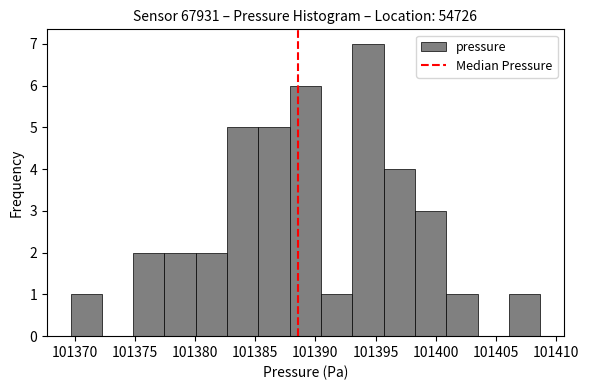

Reading left to right, list every bar in this chart as the range it spans on the x-axis followed by its height. Neither the bar edges nor the heights are printed on the chart, so give them approximately, as read against the axes.

101369.5 to 101372.5: 1
101372.5 to 101375.0: 0
101375.0 to 101377.5: 2
101377.5 to 101380.0: 2
101380.0 to 101382.5: 2
101382.5 to 101385.5: 5
101385.5 to 101388.0: 5
101388.0 to 101390.5: 6
101390.5 to 101393.0: 1
101393.0 to 101395.5: 7
101395.5 to 101398.5: 4
101398.5 to 101401.0: 3
101401.0 to 101403.5: 1
101403.5 to 101406.0: 0
101406.0 to 101408.5: 1